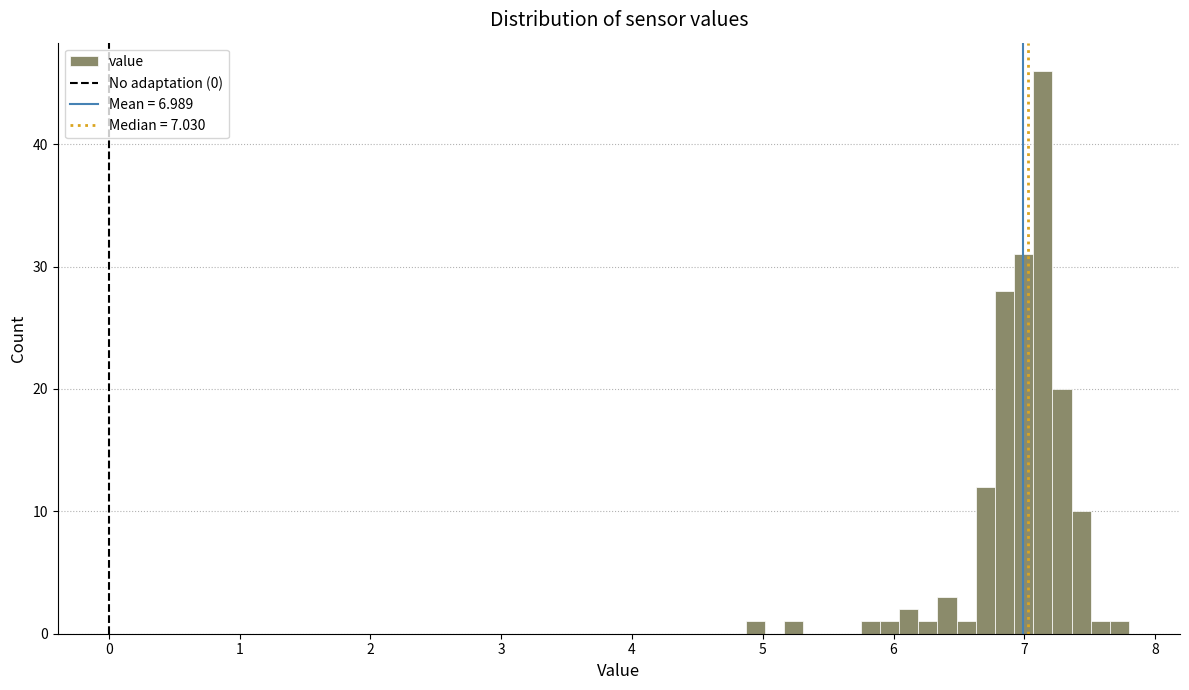

Around what value on the x-axis is the tallest bar? Give the approximate position of its centre, as read against the axis.

7.1